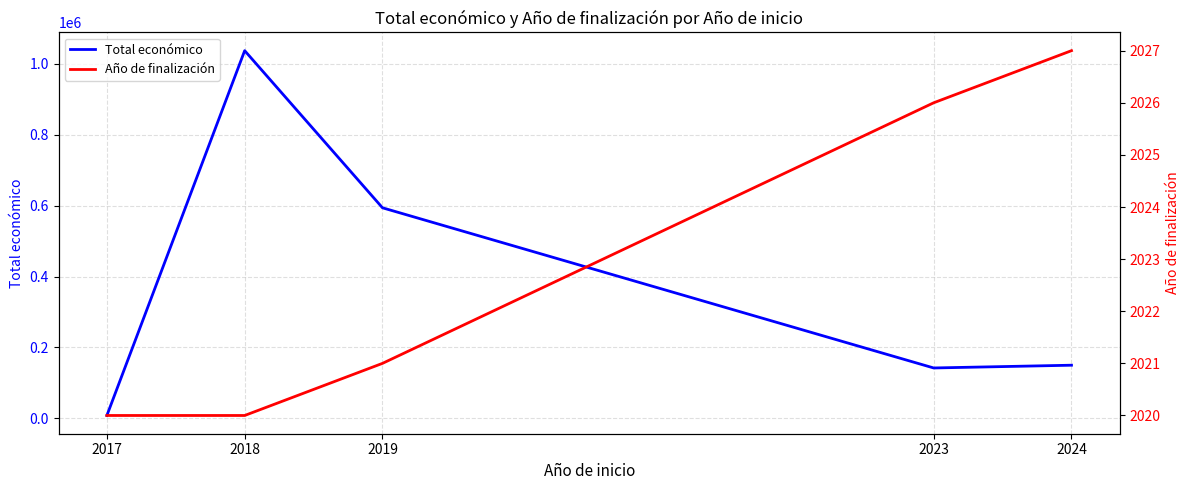

What is the spread (max minus min) of values at 2018?

1035176.0